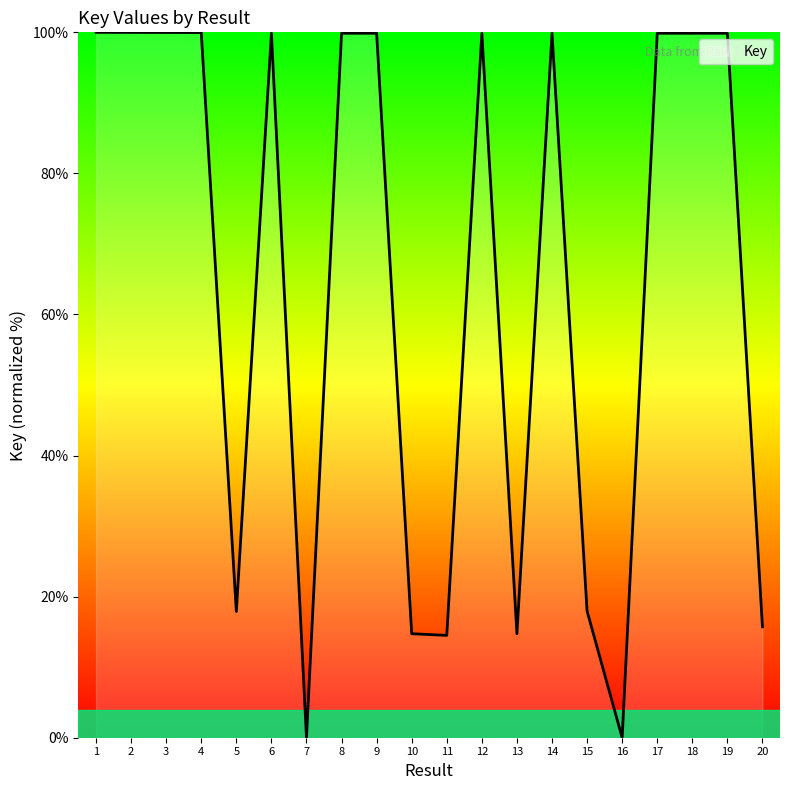

Does the chart display data point markers on the line(s)?

No